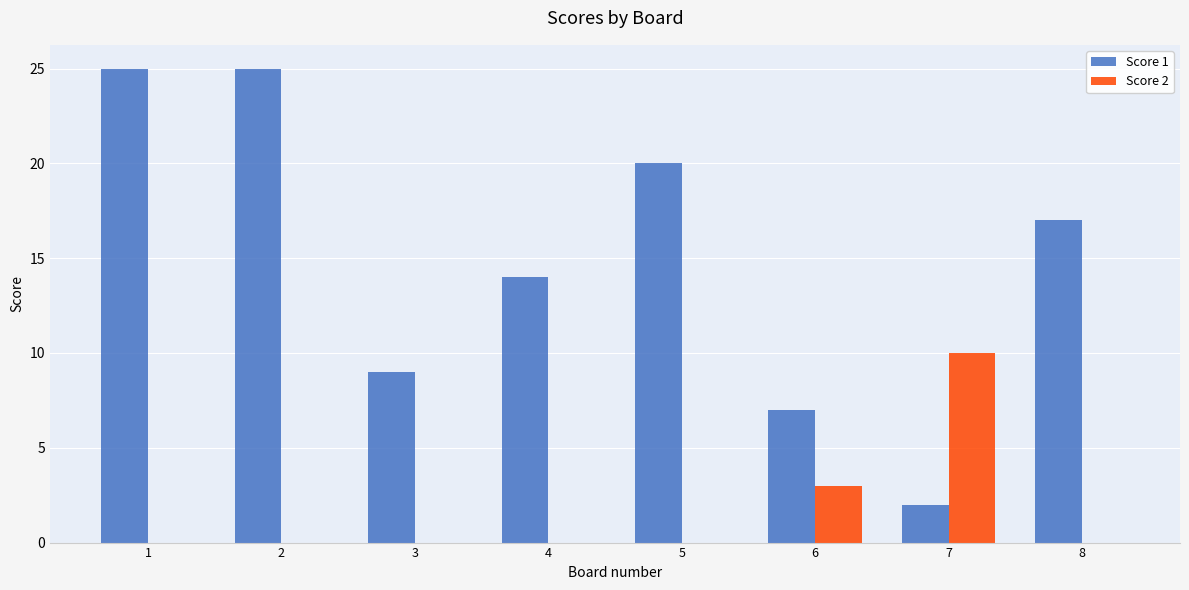

What is the maximum value shown in the chart?

25